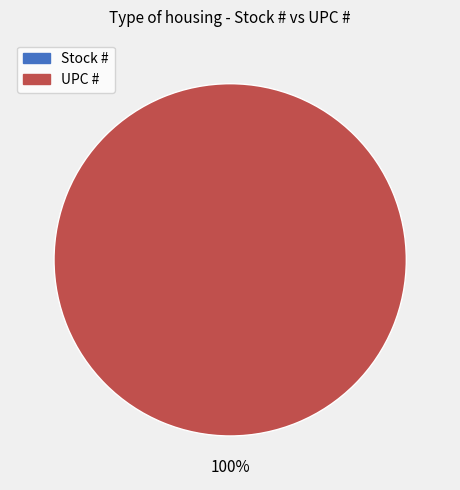

Is there any slice that represents more than half of the pie?

Yes